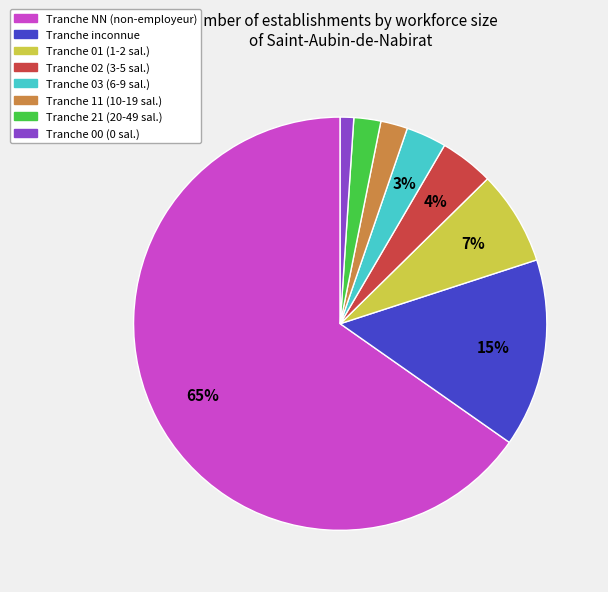

Is there a majority slice in this chart?

Yes